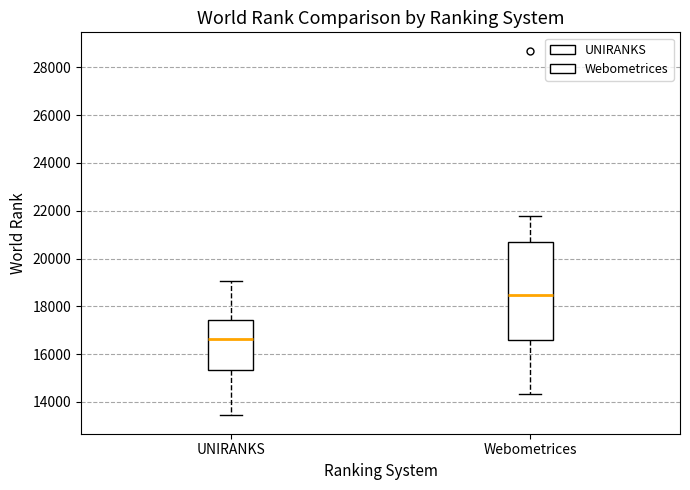

Which box is the tallest, from its lower edge to its upper edge?

Webometrices